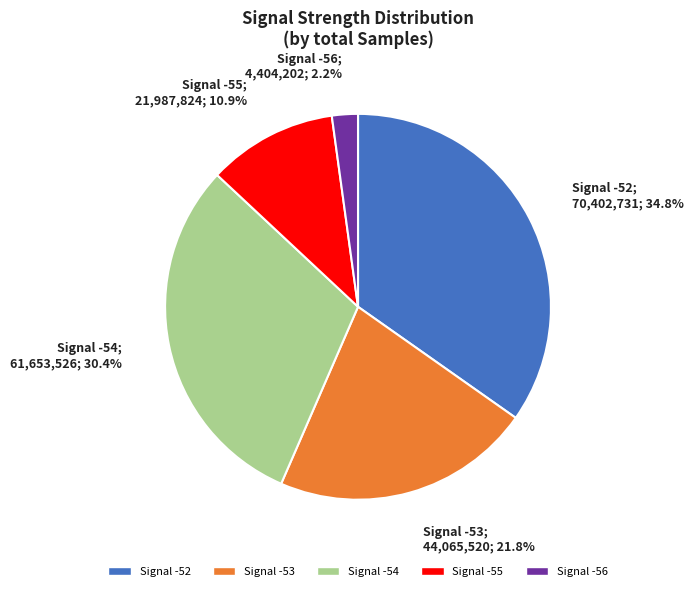

Between Signal -52 and Signal -54, which is larger?

Signal -52